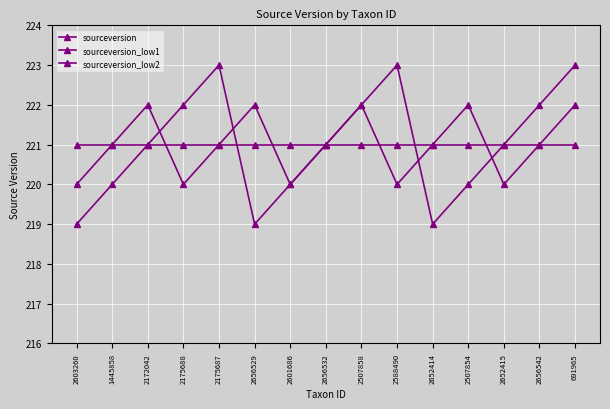

Between 2175687 and 2652414, which series saw the biggest shift?

sourceversion_low2